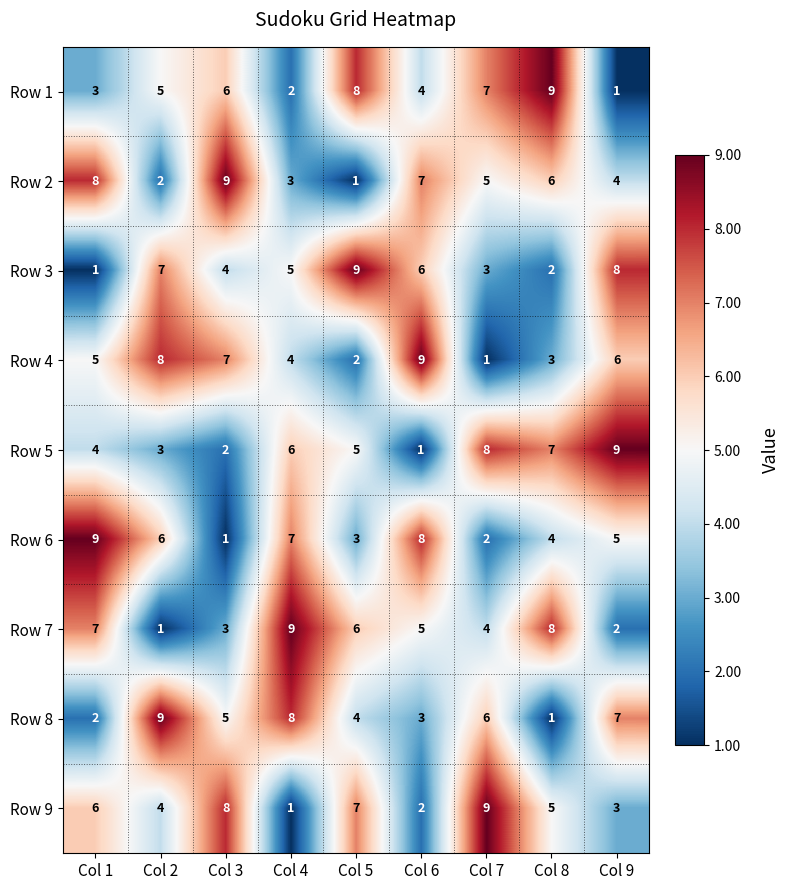

What is the difference between the highest and lowest values at Col 4?

8